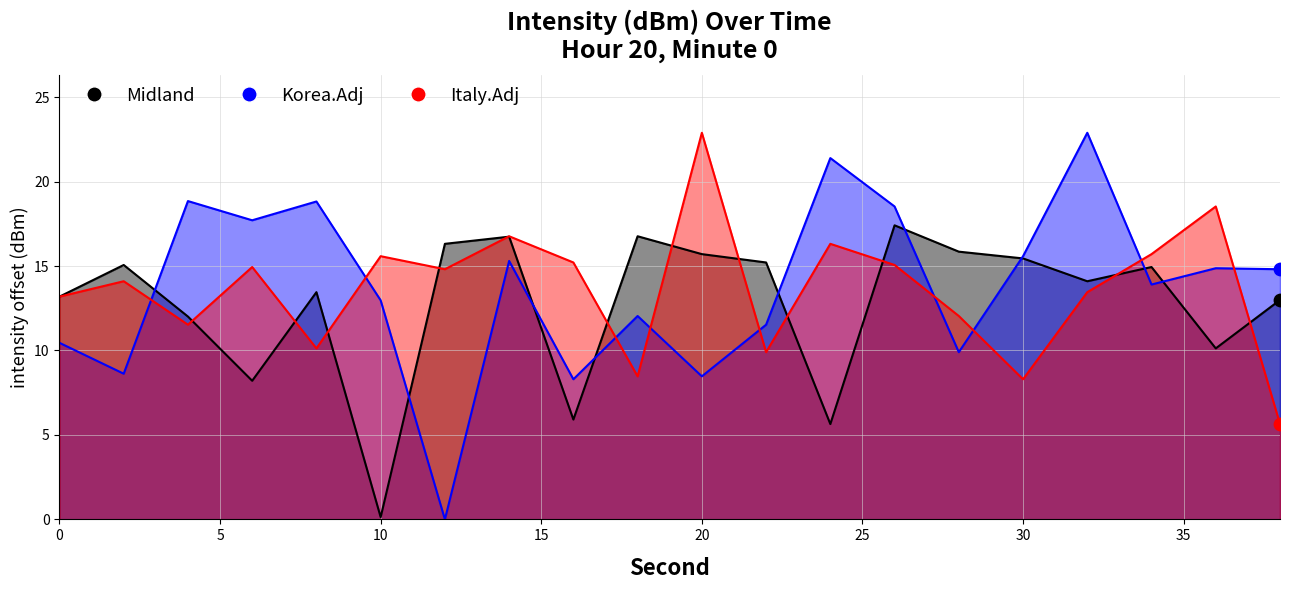

What is the total value across all series at 38?

33.4